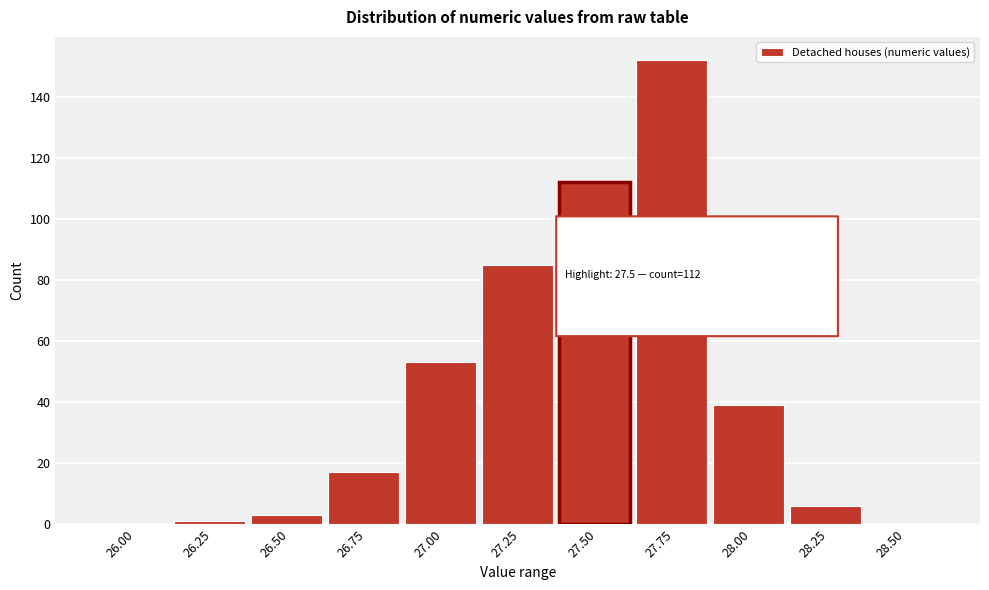

Reading right to left, transcribe all the data shown in this chart.

28.50=0	28.25=6	28.00=39	27.75=152	27.50=112	27.25=85	27.00=53	26.75=17	26.50=3	26.25=1	26.00=0